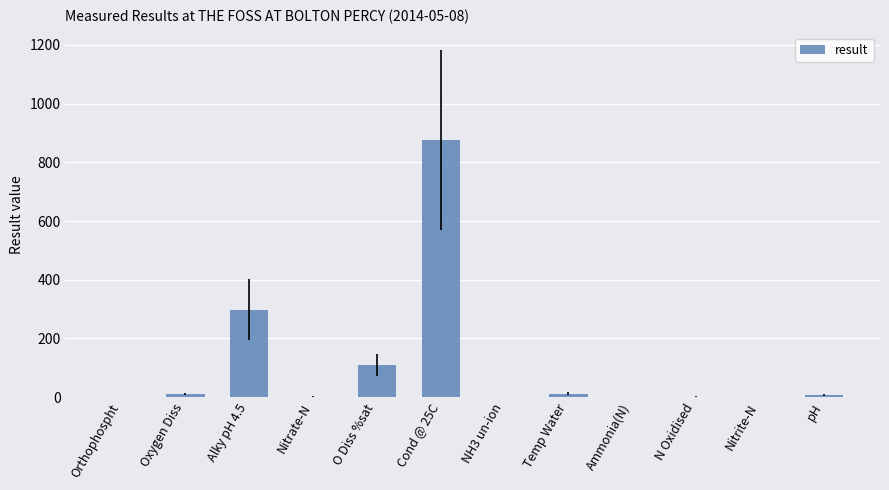

What is the sum of all values?

1319.6